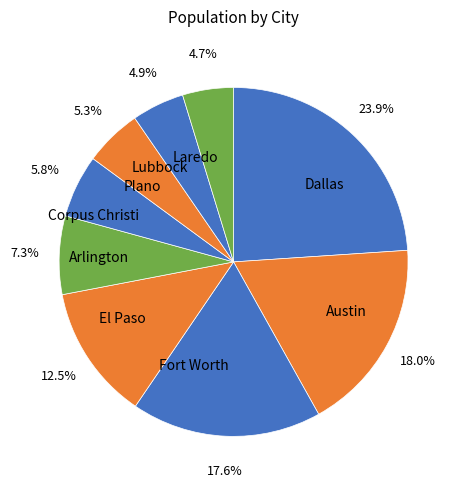

To the nearest percent, what percentage of the pie is Corpus Christi?

6%